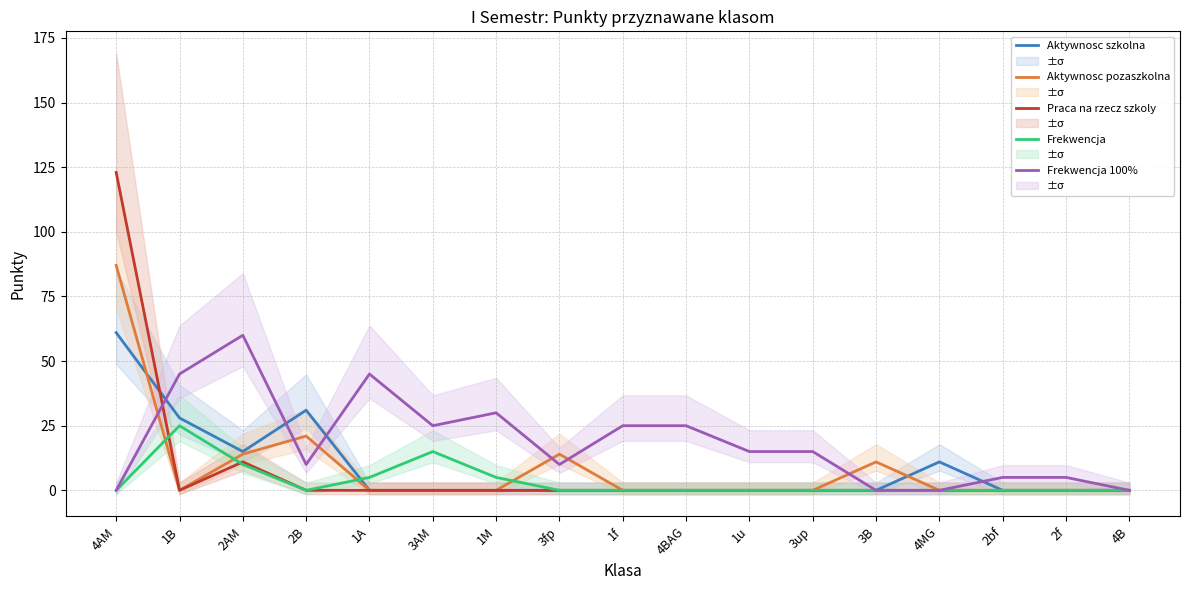

Reading right to left, list all the values displayed in this chart.

Aktywnosc szkolna: 0	0	0	11	0	0	0	0	0	0	0	0	0	31	15	28	61
Aktywnosc pozaszkolna: 0	0	0	0	11	0	0	0	0	14	0	0	0	21	14	0	87
Praca na rzecz szkoly: 0	0	0	0	0	0	0	0	0	0	0	0	0	0	11	0	123
Frekwencja: 0	0	0	0	0	0	0	0	0	0	5	15	5	0	10	25	0
Frekwencja 100%: 0	5	5	0	0	15	15	25	25	10	30	25	45	10	60	45	0